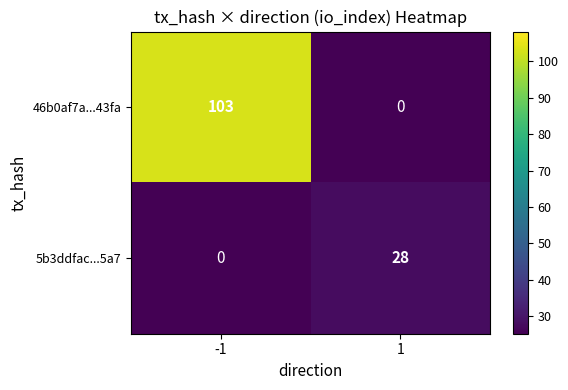

Reading left to right, extract all data points from this chart.

46b0af7a...43fa: -1=103	1=0
5b3ddfac...5a7: -1=0	1=28